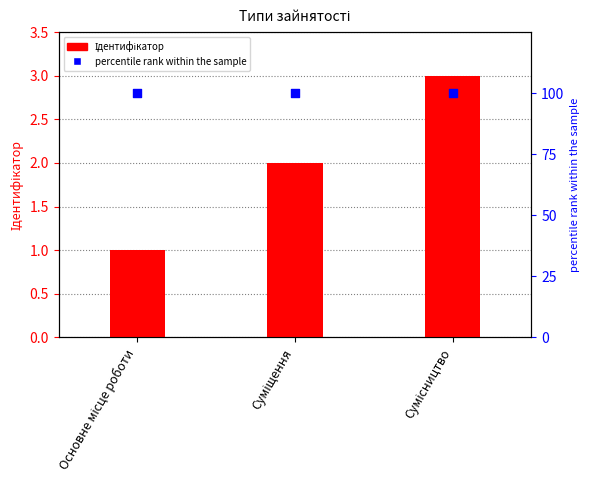

Which series has the largest total across all categories?

percentile rank within the sample